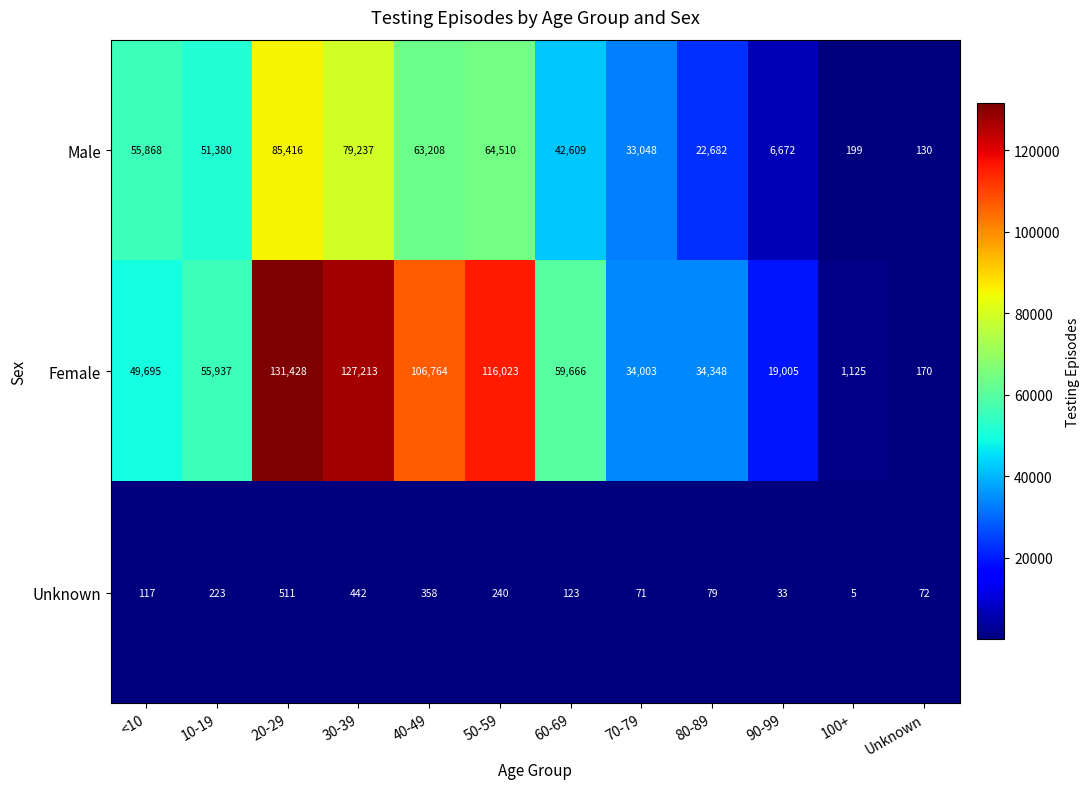

What is the sum of all Male values?

504959